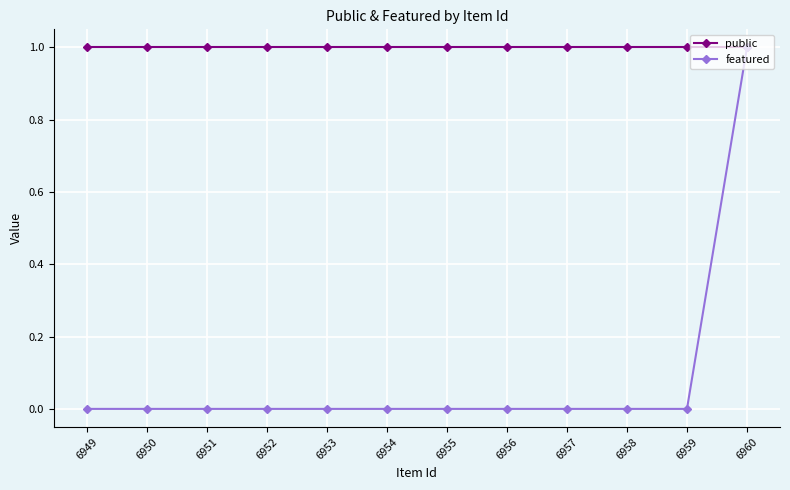

Where is public nearest to the value 1?

6960